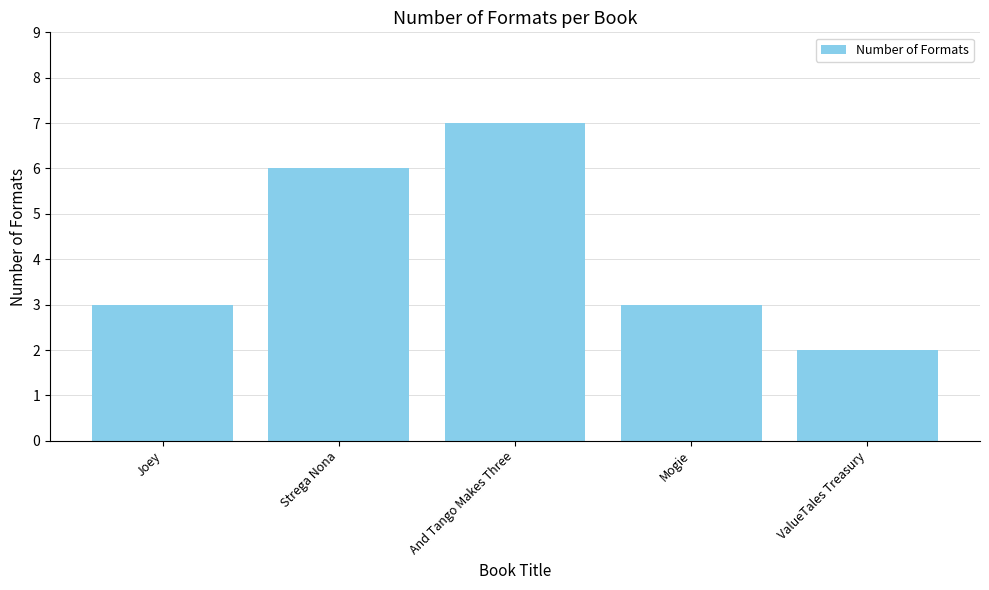

Approximately how many times larger is the value at Mogie compared to Joey?

1.0